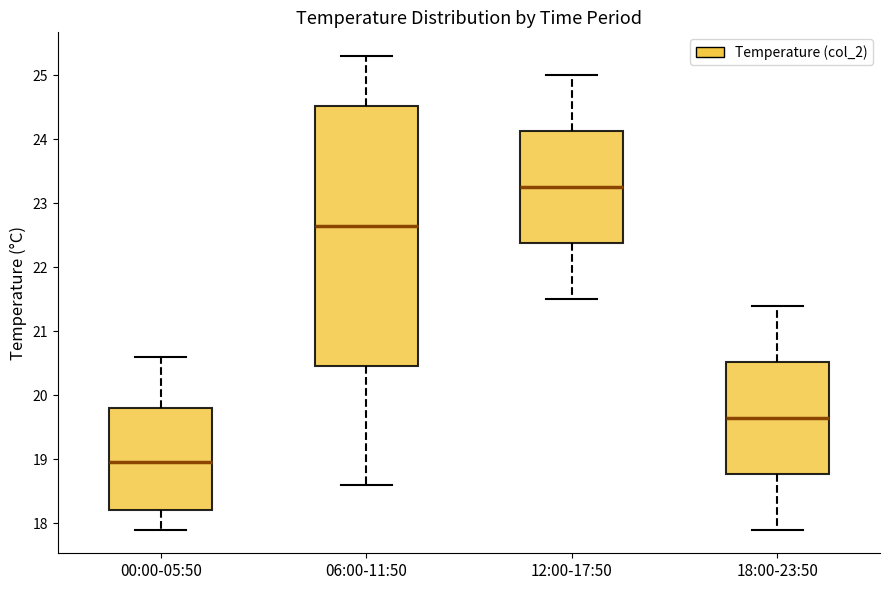

Reading left to right, transcribe this box plot: for each box, give where its median line is, the range the box spans, and where its two whiskers end, as read against the y-axis. The values are not printed on the chart, so give them approximately, as read against the axis.

00:00-05:50: median 19.0, box 18.2 to 19.8, whiskers 17.9 to 20.6
06:00-11:50: median 22.7, box 20.5 to 24.5, whiskers 18.6 to 25.3
12:00-17:50: median 23.3, box 22.4 to 24.1, whiskers 21.5 to 25.0
18:00-23:50: median 19.7, box 18.8 to 20.5, whiskers 17.9 to 21.4